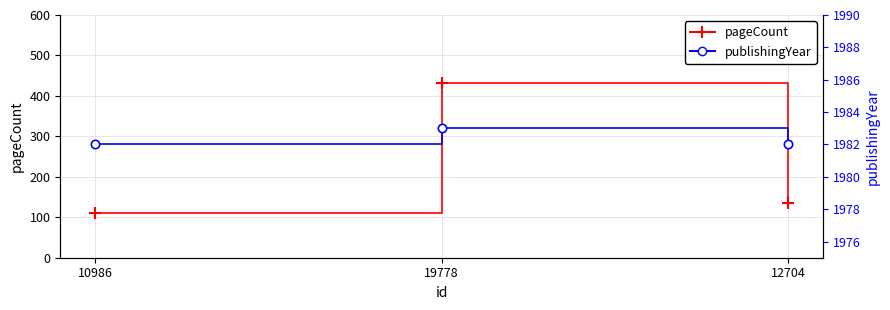

Reading right to left, extract all data points from this chart.

pageCount: 136	432	110
publishingYear: 1982	1983	1982